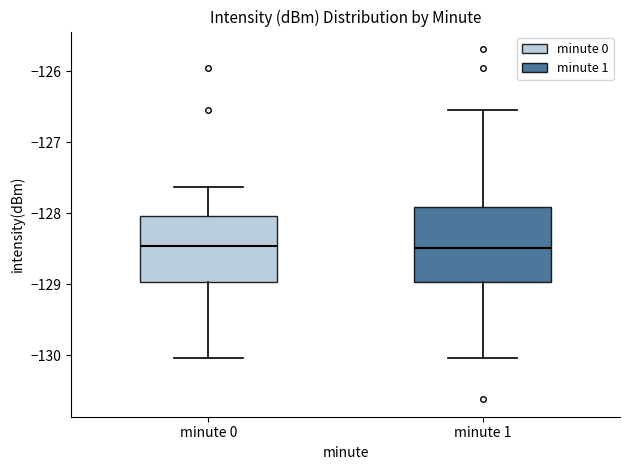

Where does the lower whisker of the box for minute 0 end on the y-axis? The values are not printed on the chart, so give them approximately, as read against the axis.

-130.0